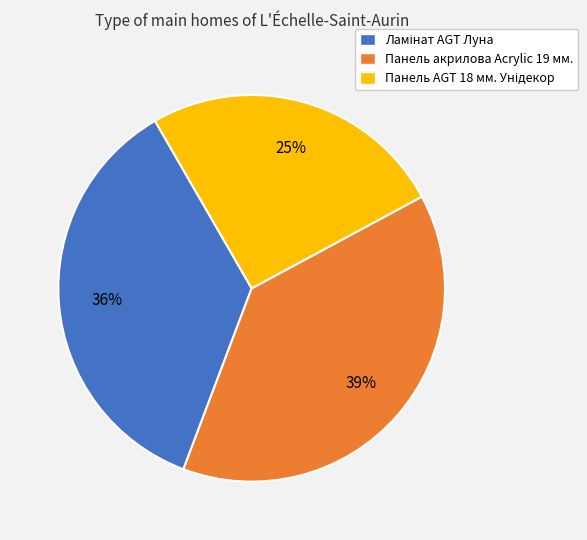

What is the largest slice in the pie chart?

Панель акрилова Acrylic 19 мм.